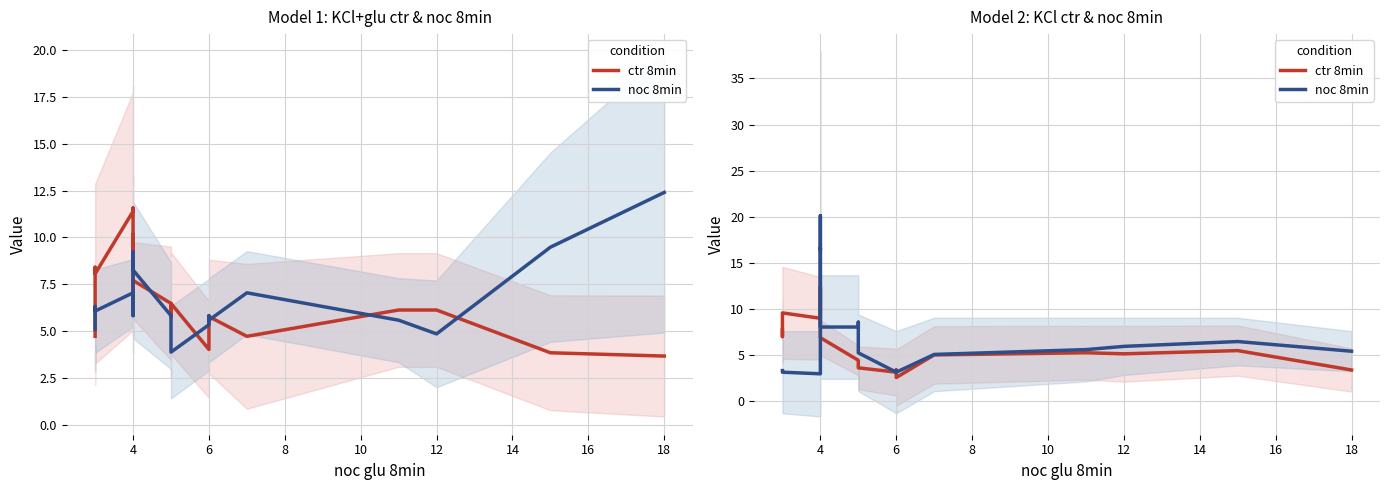

Is it true that ctr 8min equals 3.8 at 4?

False